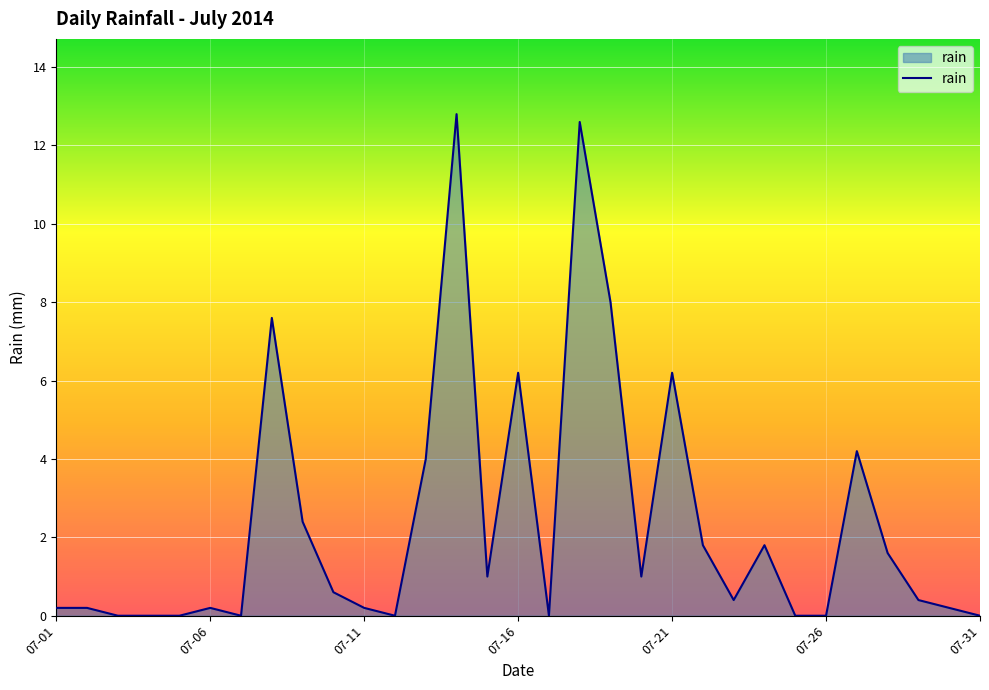

What is the maximum value shown in the chart?

12.8